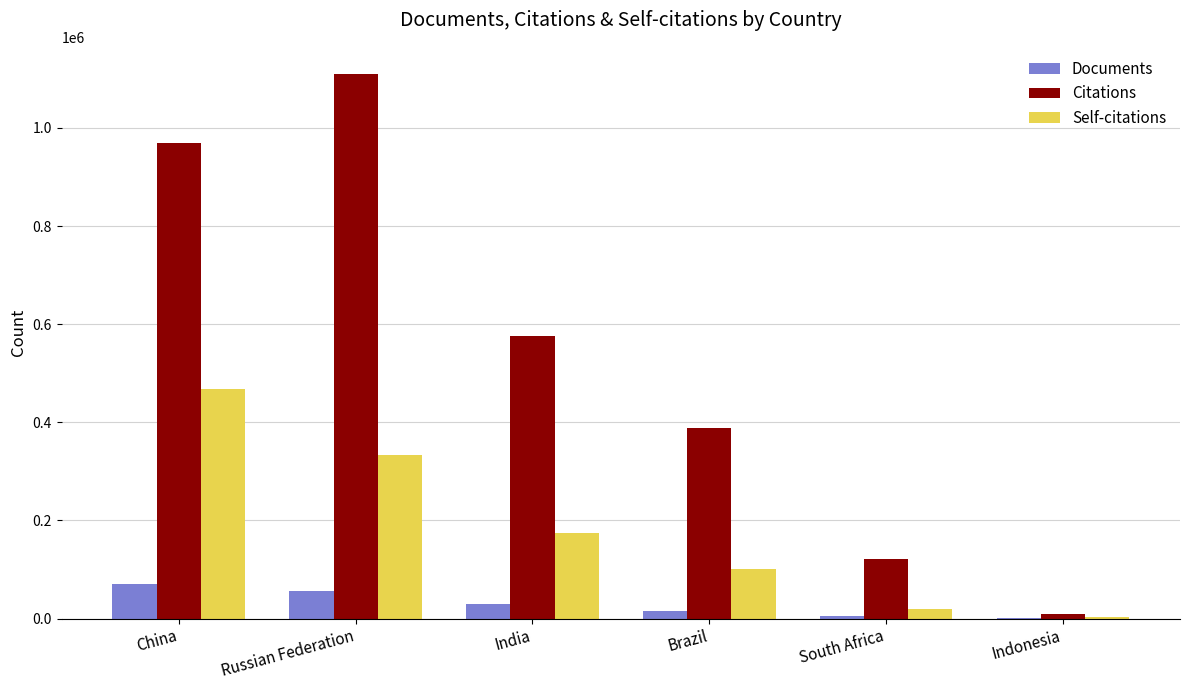

What is the sum of the Documents values at Russian Federation and China?

125154